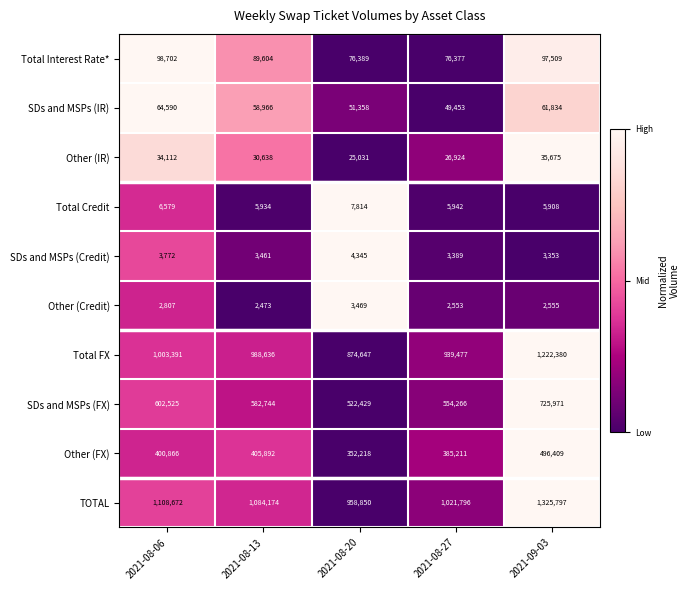

How many series are shown in this chart?

10